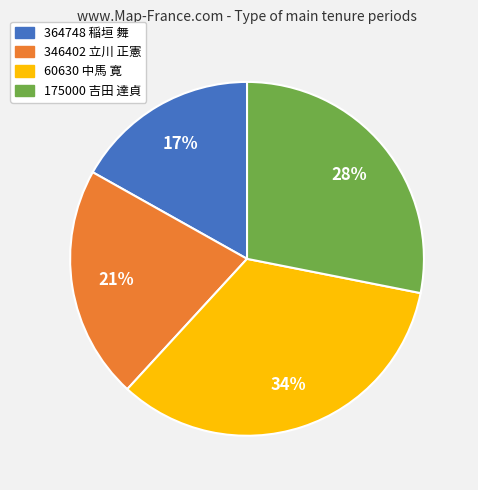

Is the sum of 346402 立川 正憲 and 364748 稲垣 舞 greater than half?

No